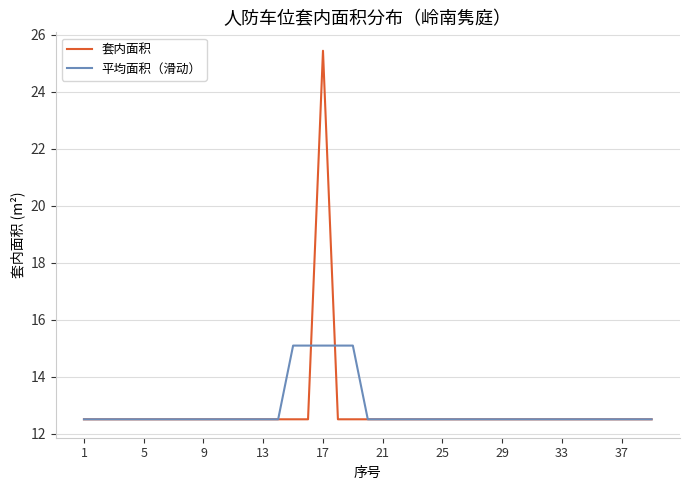

Is this an area chart (filled region under the line)?

No